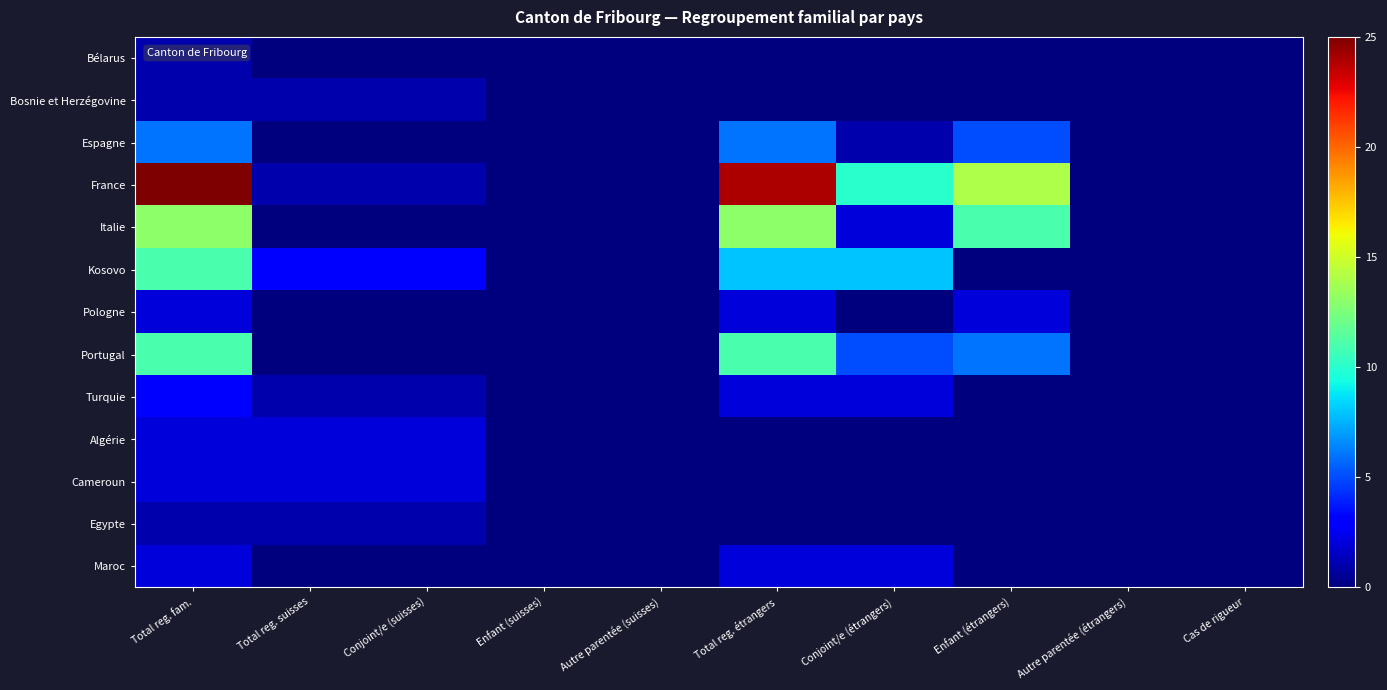

Rank the series at Total reg. étrangers from highest to lowest value.

France, Italie, Portugal, Kosovo, Espagne, Pologne, Turquie, Maroc, Bélarus, Bosnie et Herzégovine, Algérie, Cameroun, Egypte